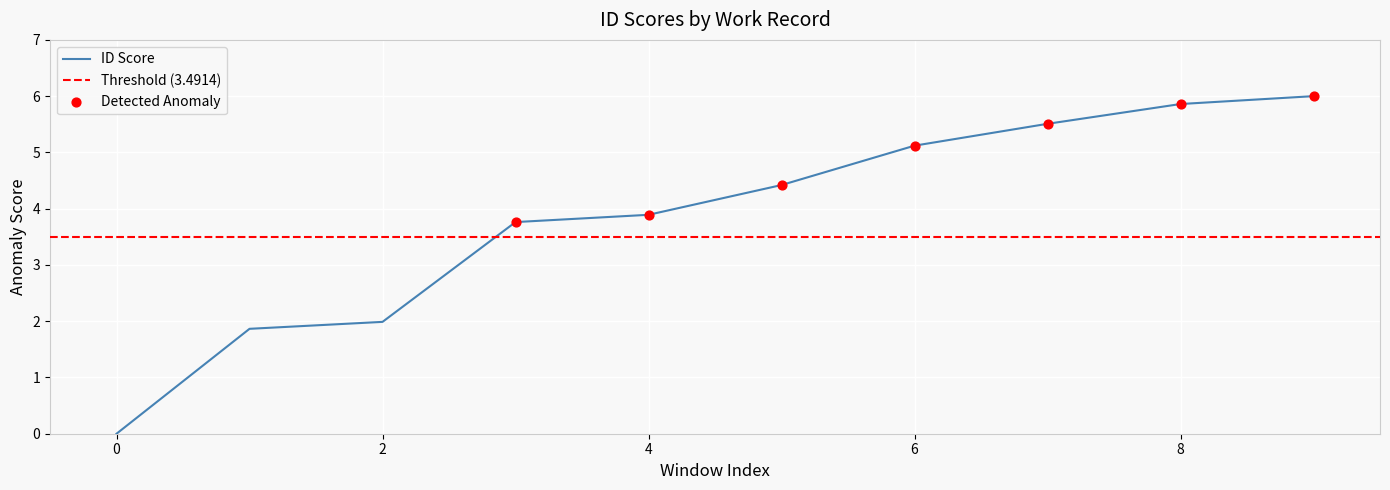

Which has a higher value, 8 or 9?

9